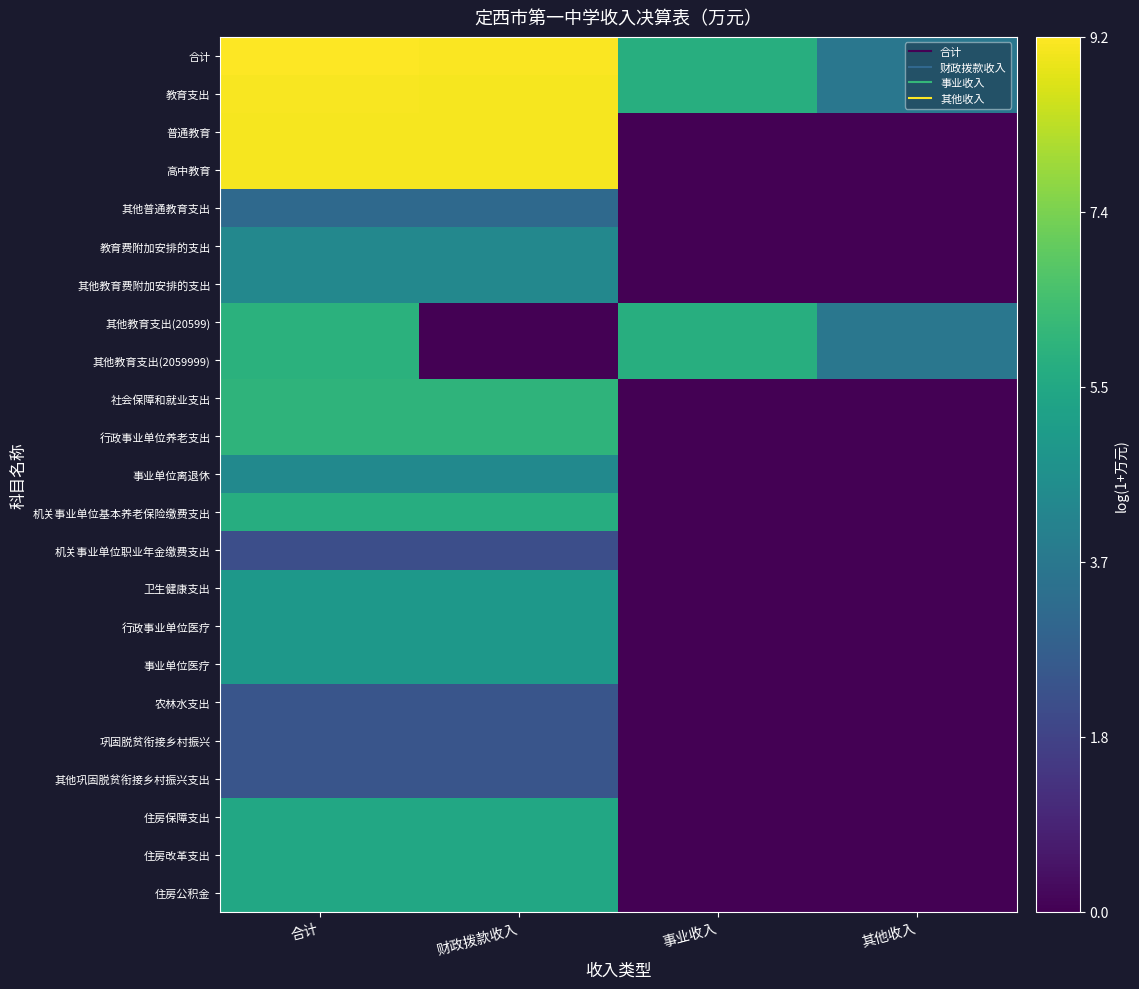

At which category does the chart reach its minimum across all series?

事业收入